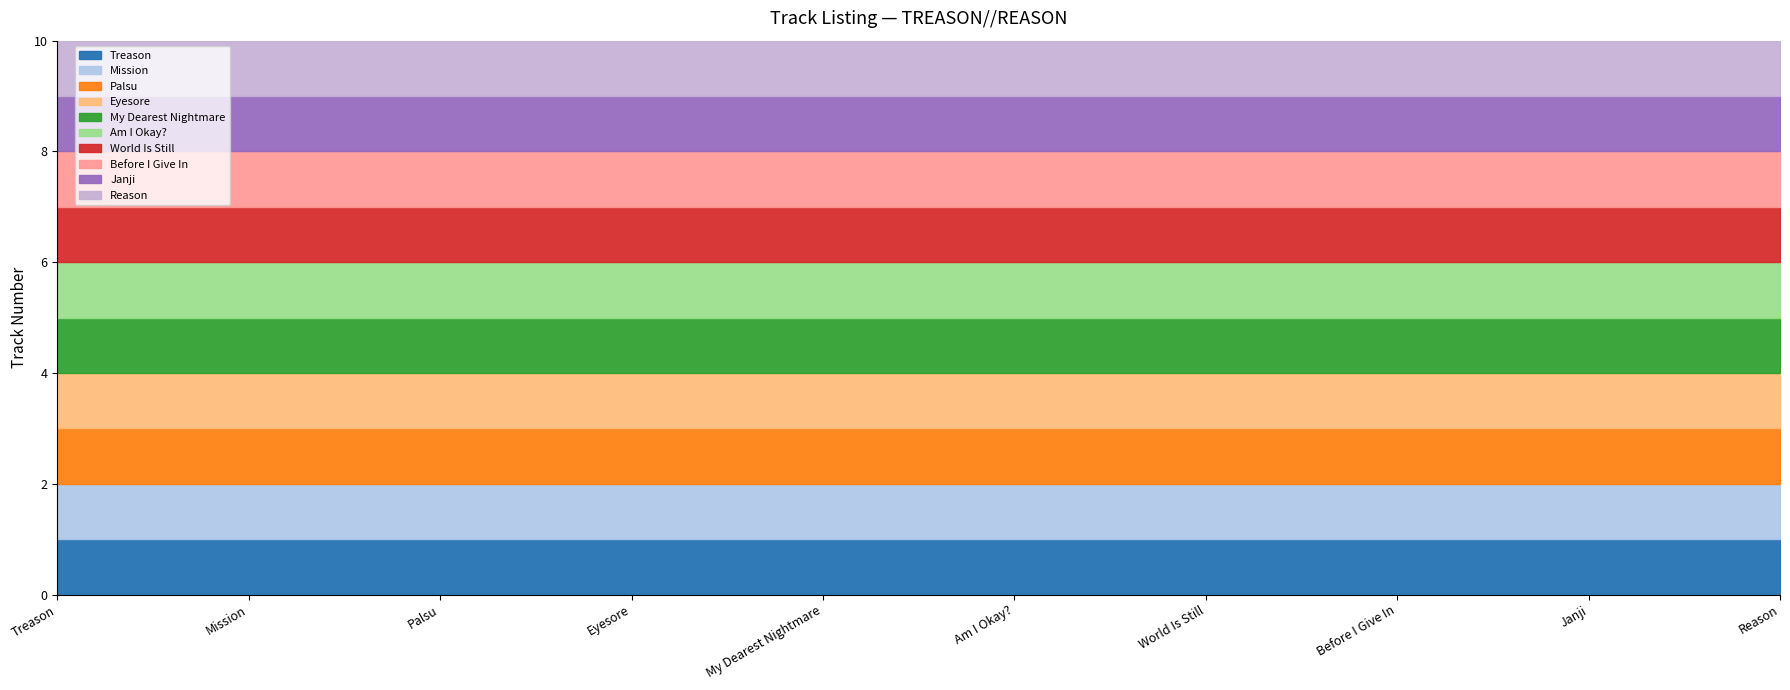

What is the maximum value shown in the chart?

10